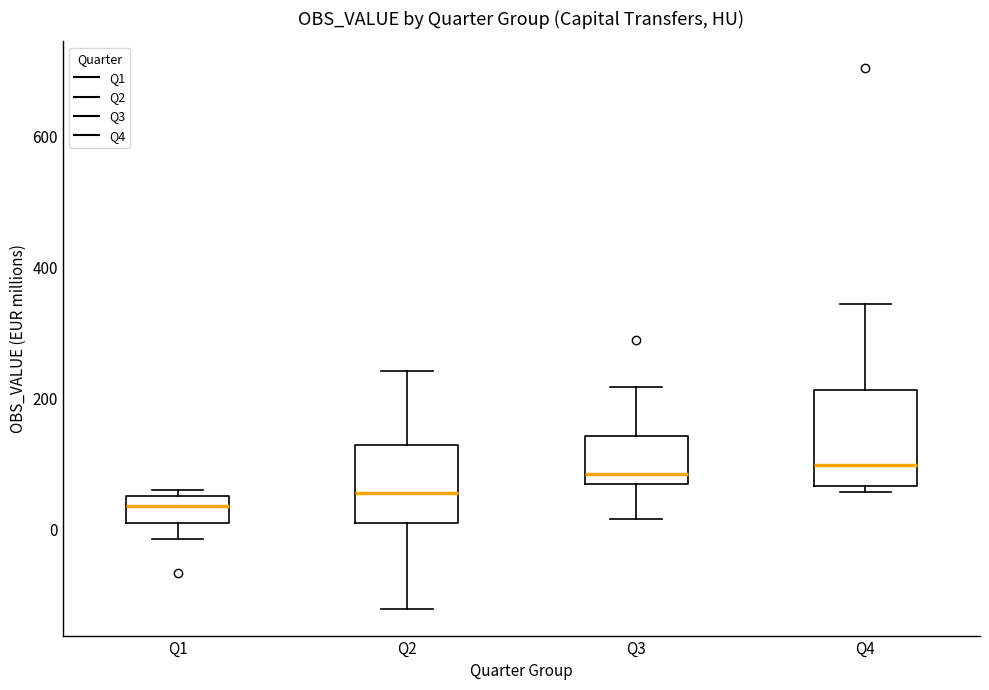

Reading left to right, transcribe this box plot: for each box, give where its median line is, the range the box spans, and where its two whiskers end, as read against the y-axis. The values are not printed on the chart, so give them approximately, as read against the axis.

Q1: median 40, box 20 to 60, whiskers -20 to 60 (just above the box's upper edge)
Q2: median 60, box 0 to 120, whiskers -120 to 240
Q3: median 80 (just above the box's lower edge), box 80 to 140, whiskers 20 to 220
Q4: median 100, box 60 to 220, whiskers 60 (just below the box's lower edge) to 340